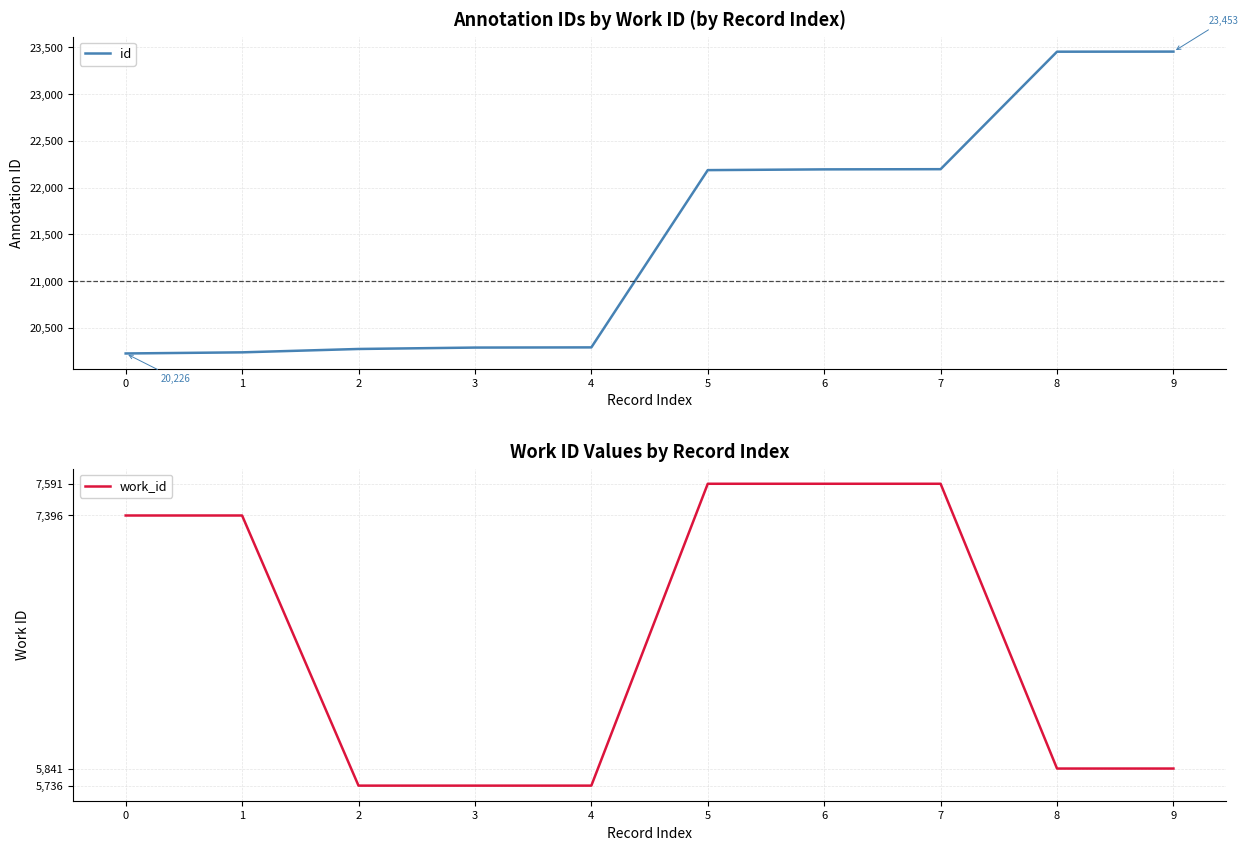

True or false: id and work_id intersect in this chart.

False